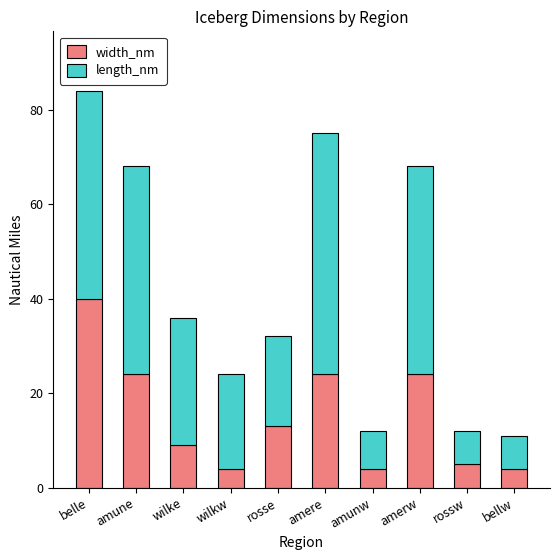

How many series are shown in this chart?

2